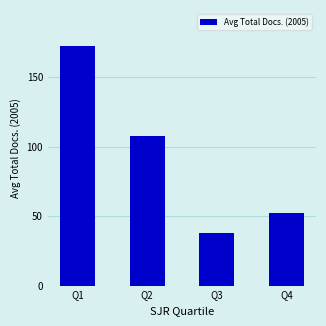

True or false: the data shows 57.0 at Q2.

False